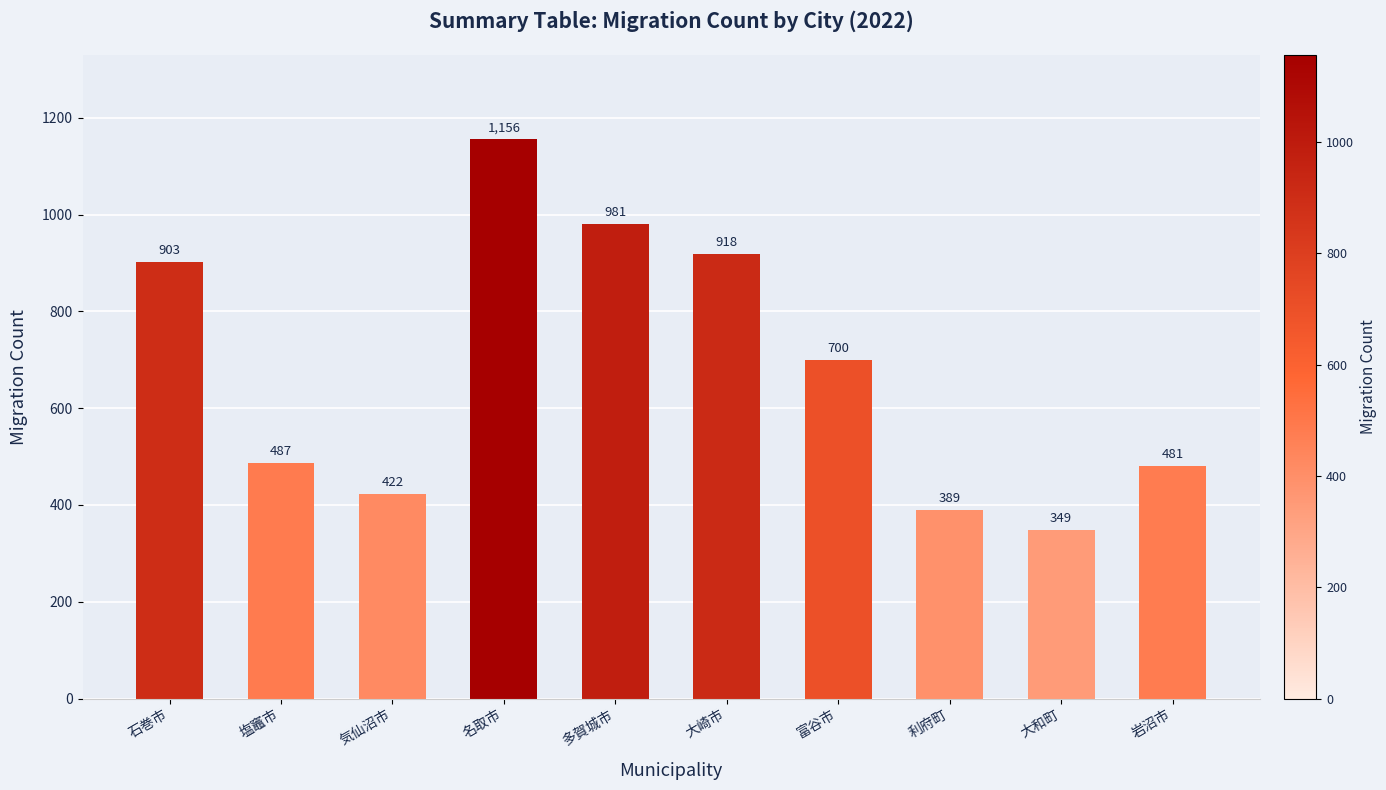

Does the chart contain any negative values?

No